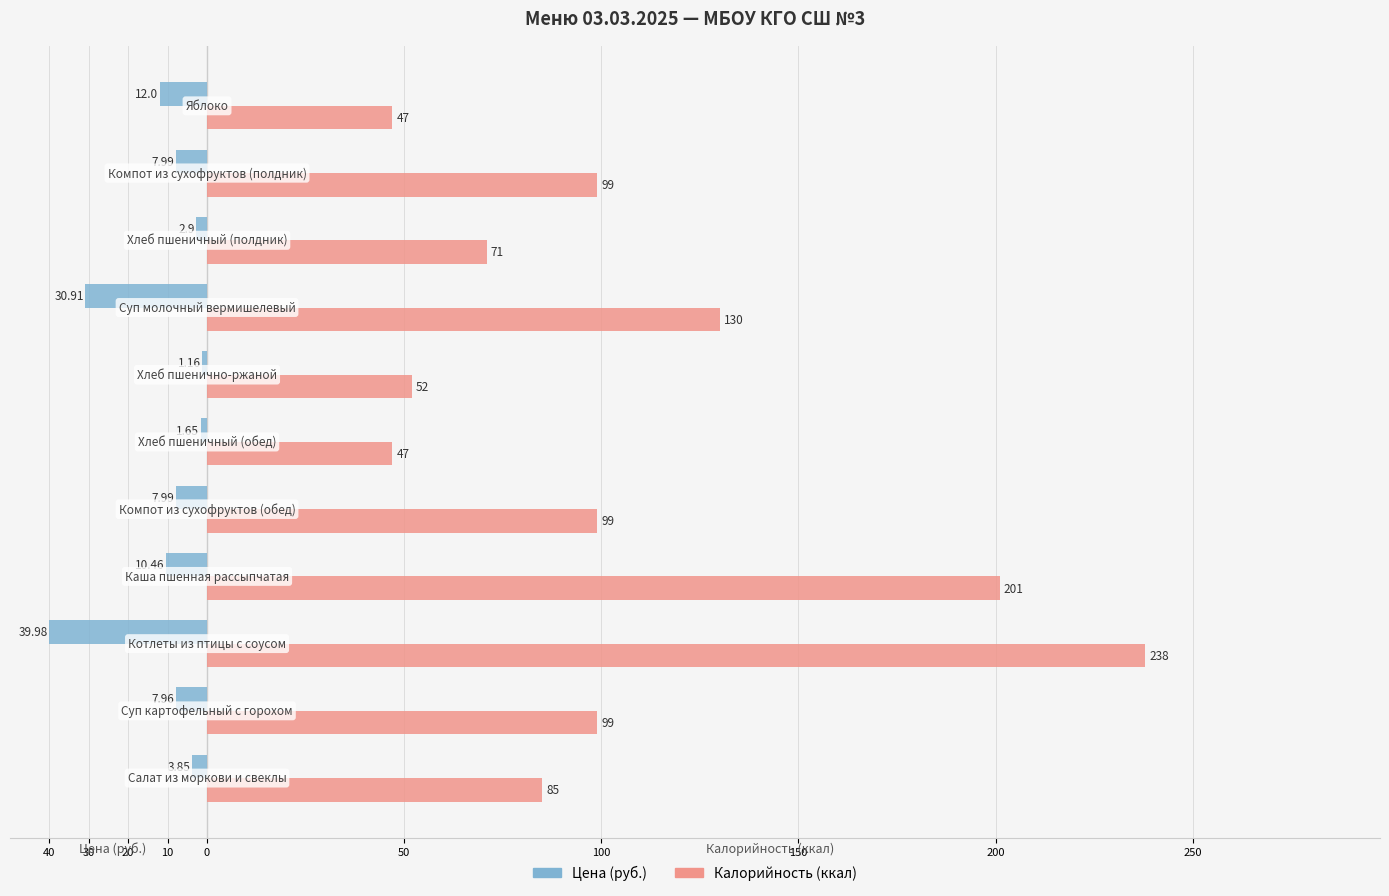

What are all the series names shown in the legend?

Цена (руб.), Калорийность (ккал)